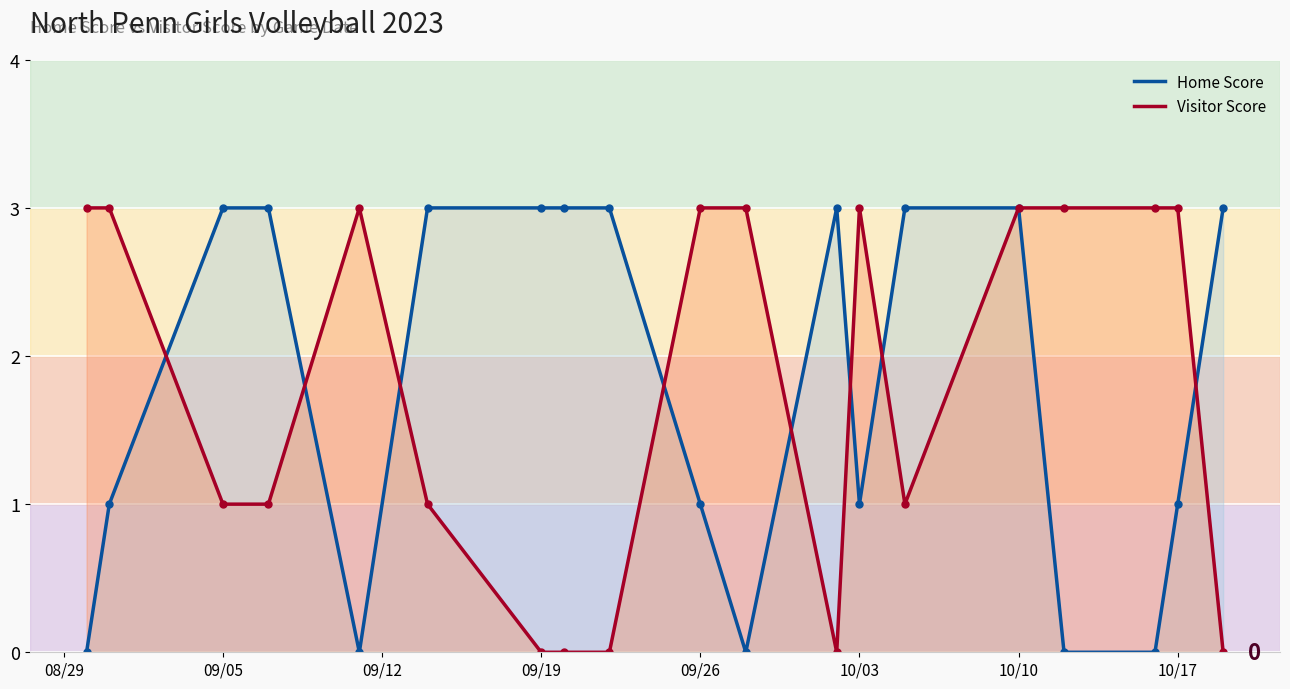

List the labels in order of Home Score value, smallest first.

2023-08-30, 2023-09-11, 2023-09-28, 2023-10-12, 2023-10-16, 2023-08-31, 2023-09-26, 2023-10-03, 2023-10-17, 2023-09-05, 2023-09-07, 2023-09-14, 2023-09-19, 2023-09-20, 2023-09-22, 2023-10-02, 2023-10-05, 2023-10-10, 2023-10-19